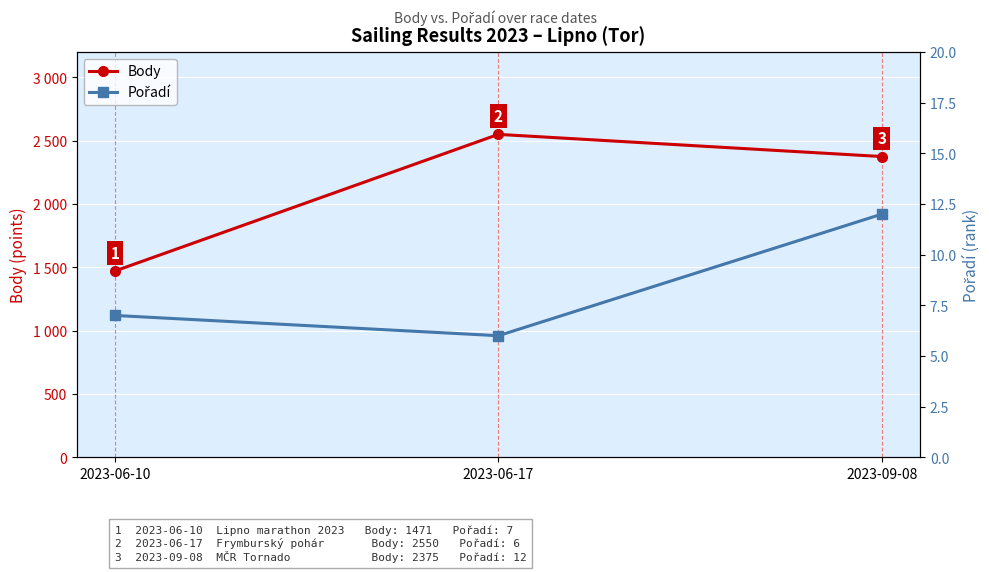

What is the label of the 2nd point from the left?

2023-06-17